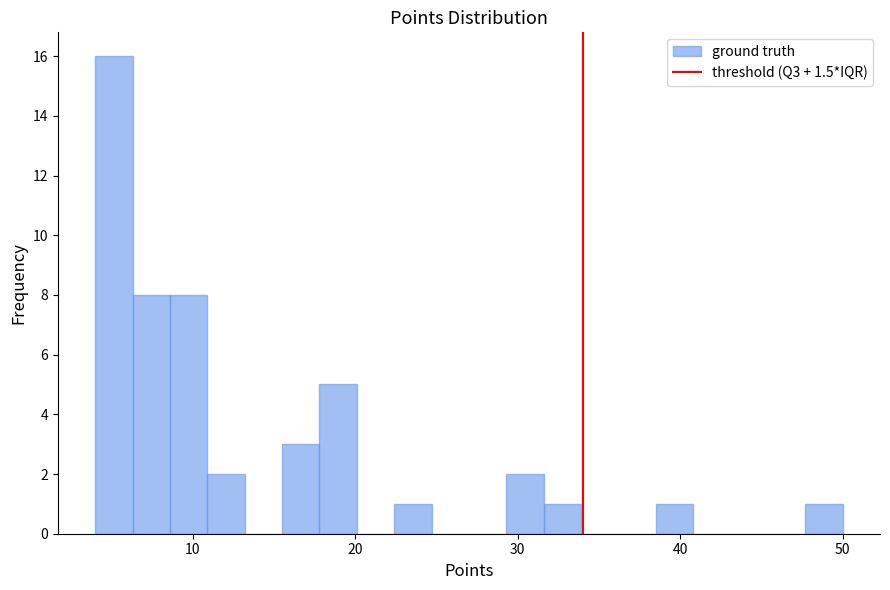

Around what value on the x-axis is the tallest bar? Give the approximate position of its centre, as read against the axis.

5